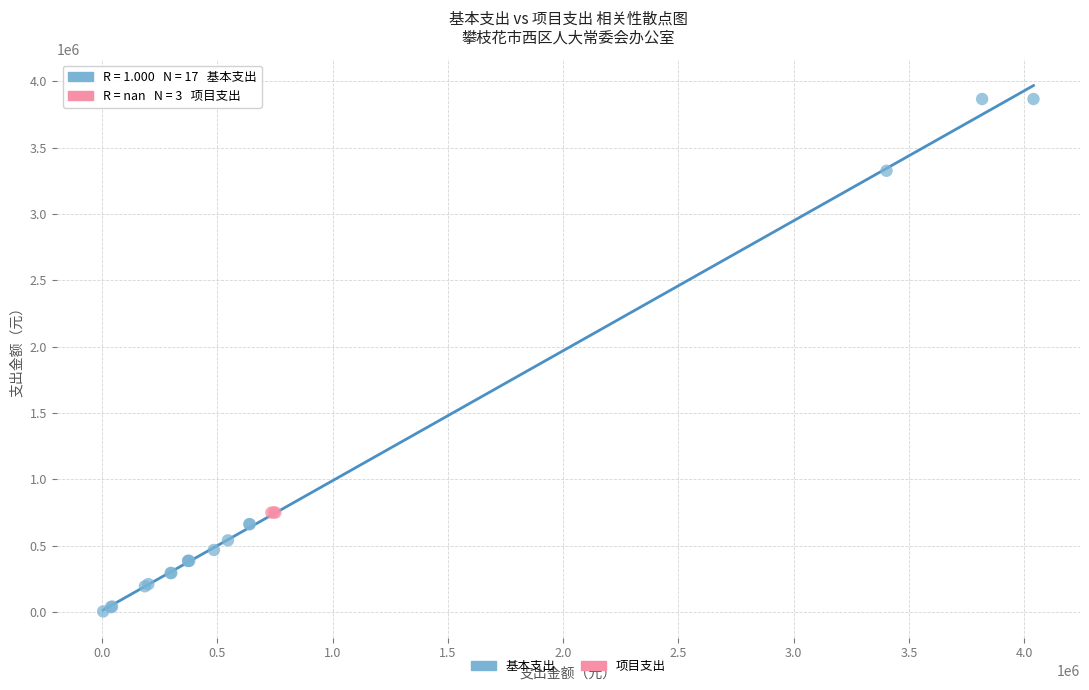

Which series reaches the minimum Y coordinate?

基本支出